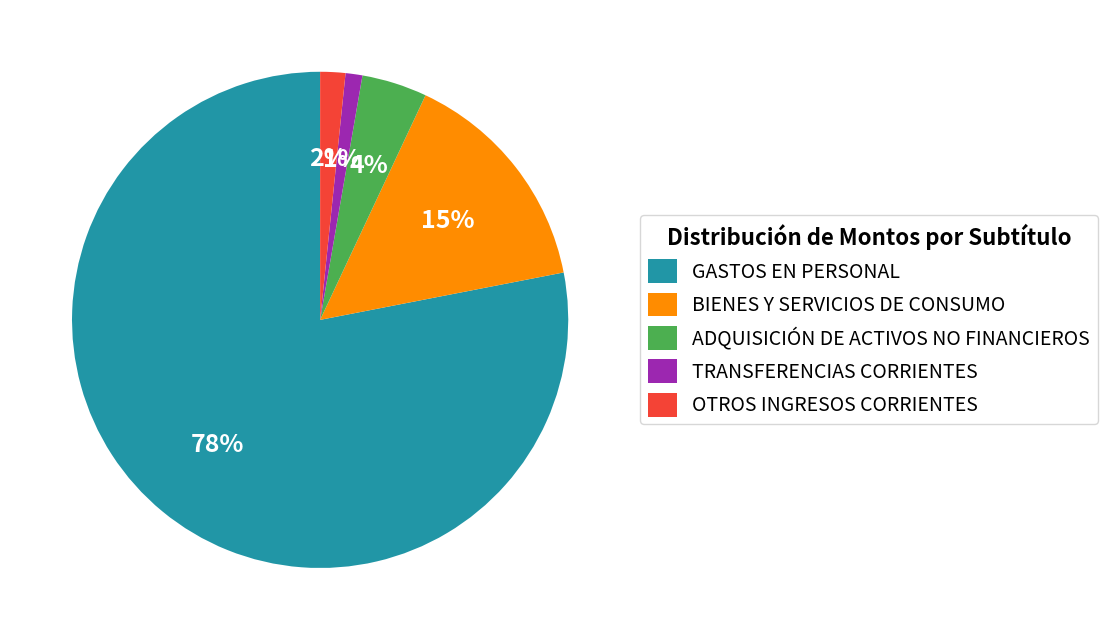

The ADQUISICIÓN DE ACTIVOS NO FINANCIEROS slice represents 4% of the pie. True or false?

True